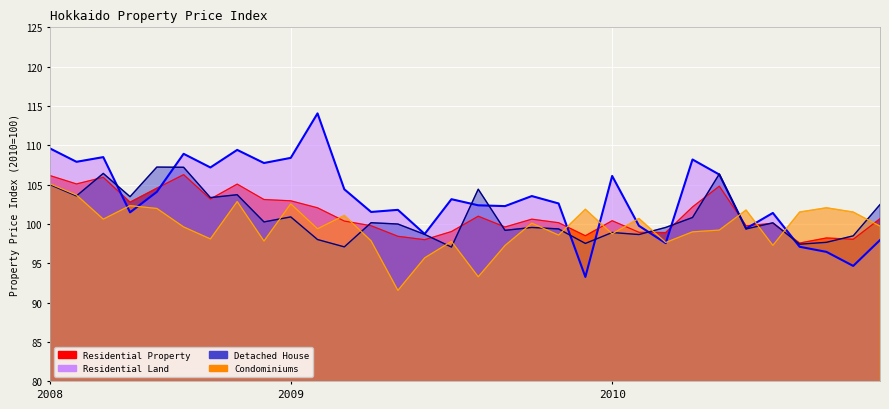

At which category does the chart reach its minimum across all series?

13